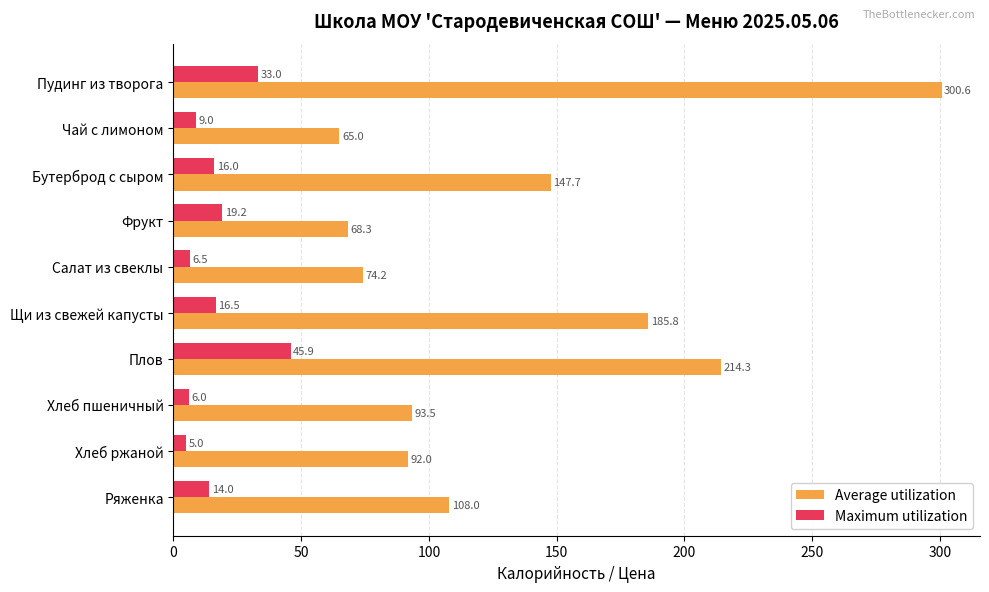

At which label does Average utilization reach its minimum?

Чай с лимоном